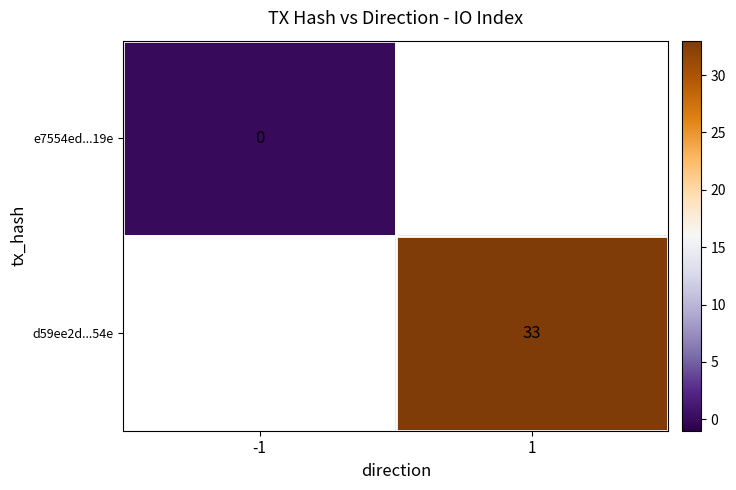

Is it true that d59ee2d...54e equals 8 at 1?

False